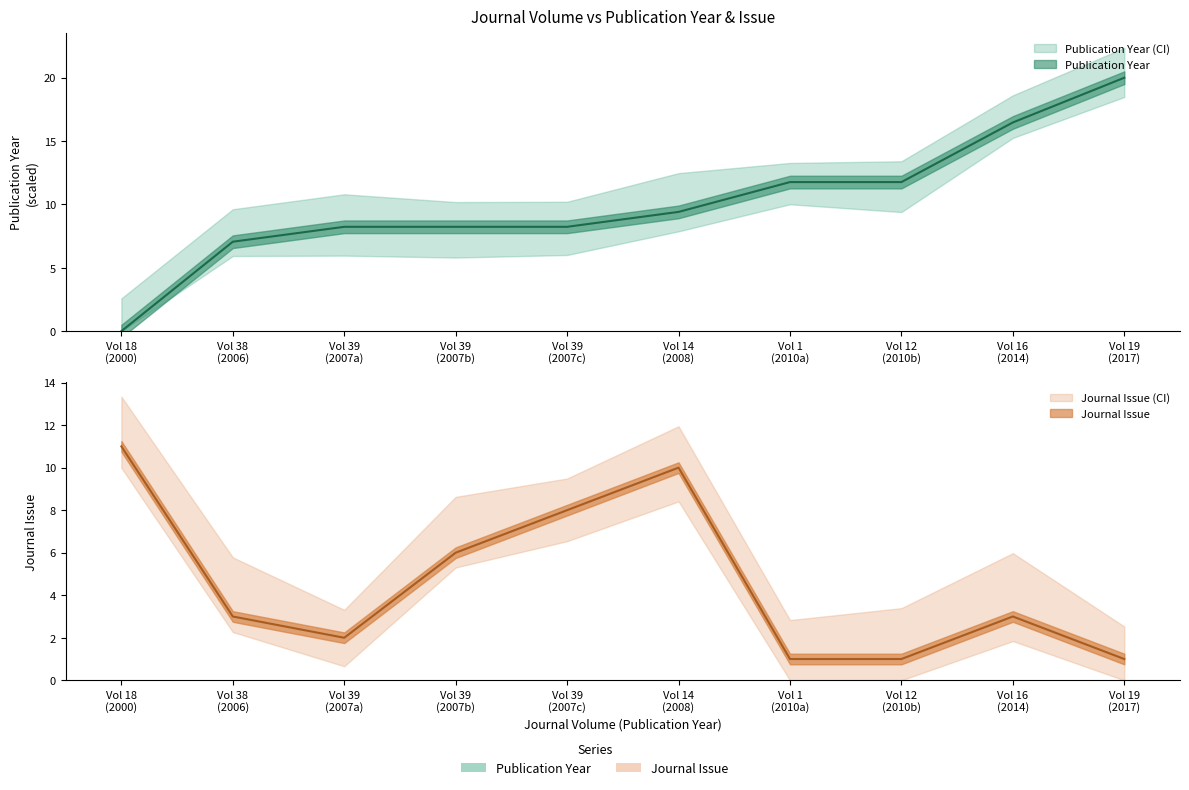

What is the average value of the Publication Year series?

10.1